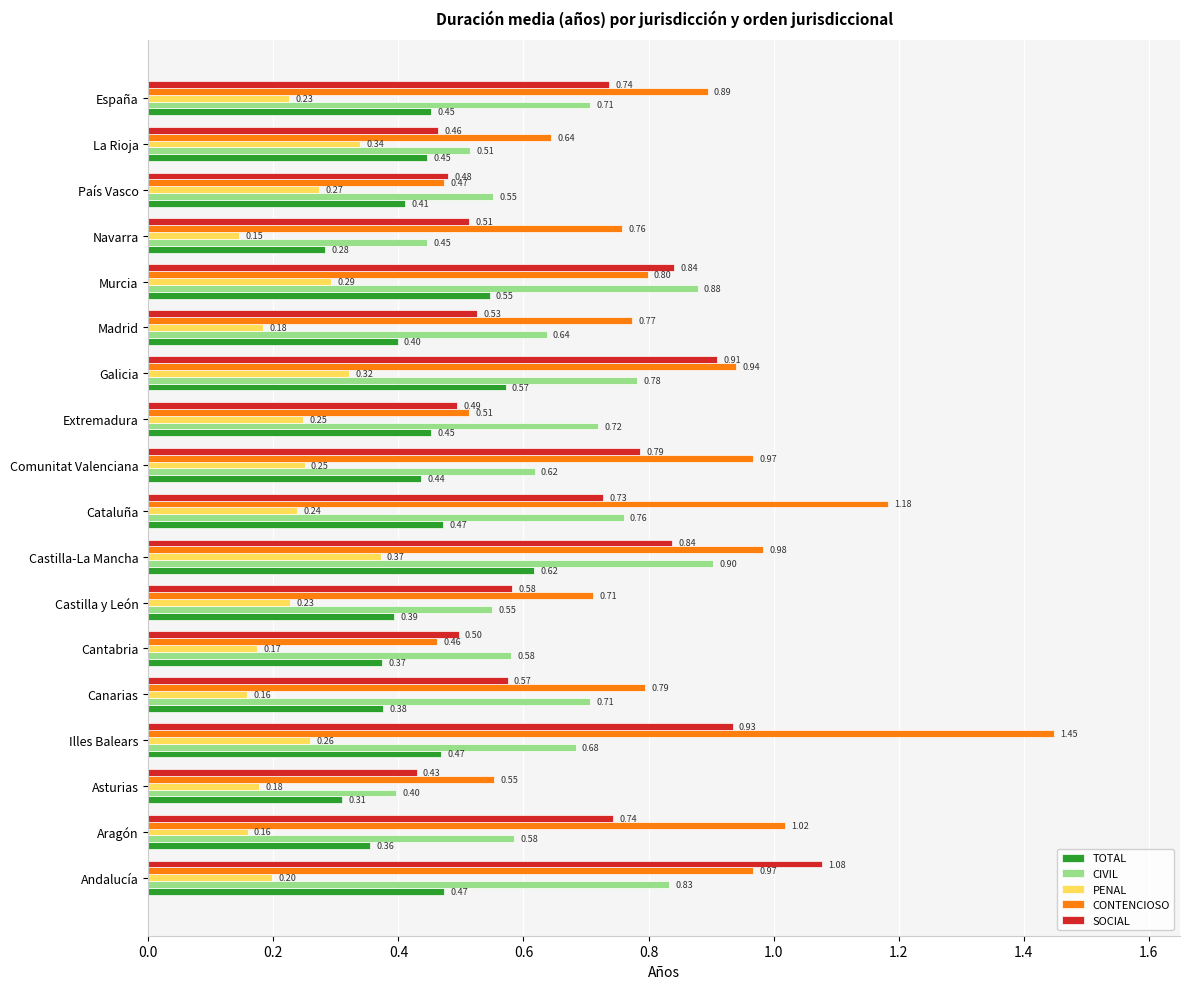

What is the sum of all CIVIL values?

11.8